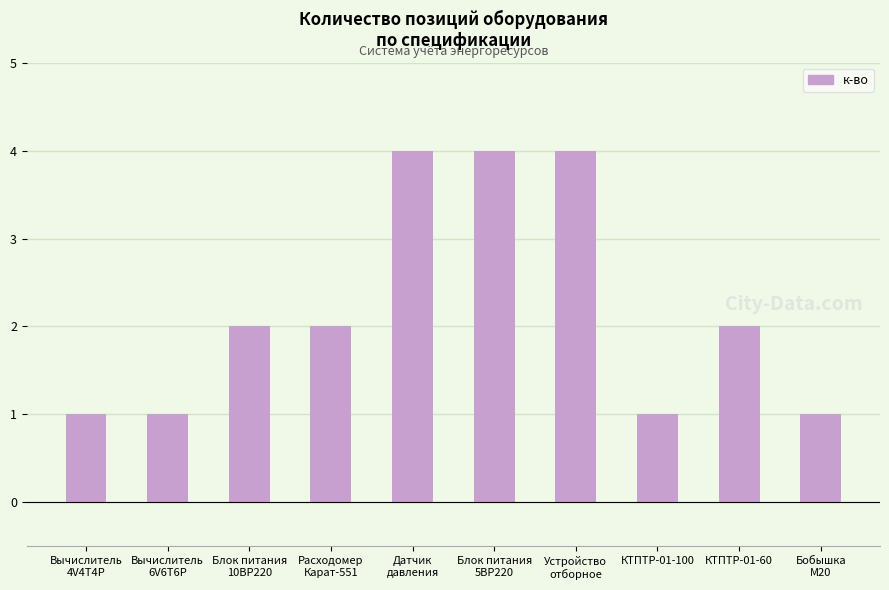

What is the maximum value shown in the chart?

4